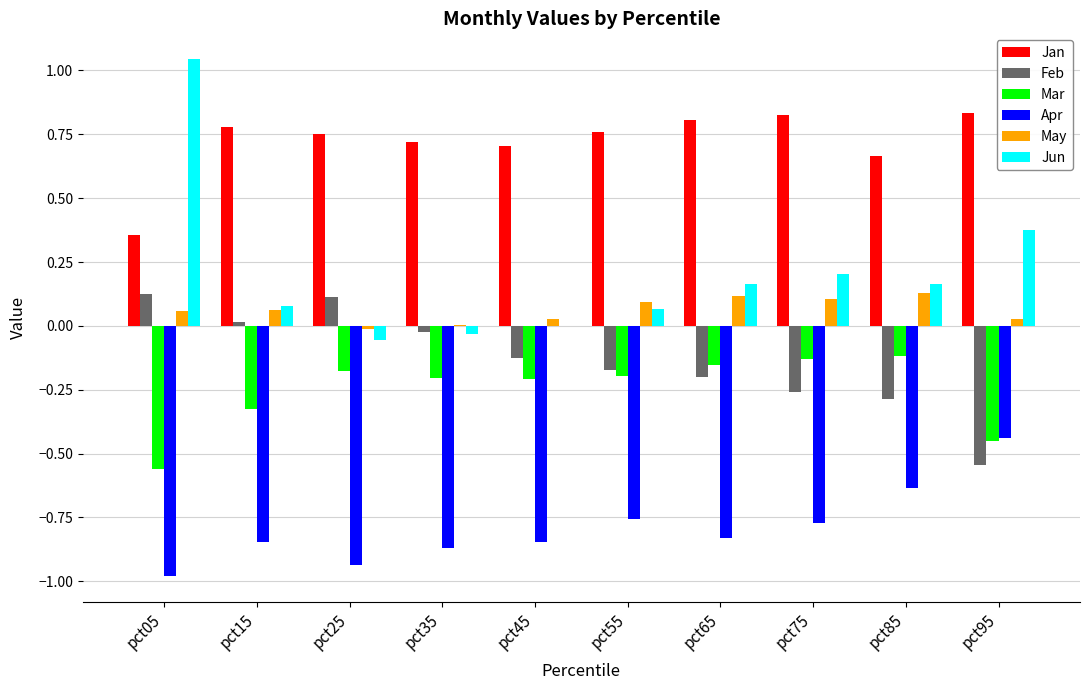

Which series has the largest range (max minus min)?

Jun